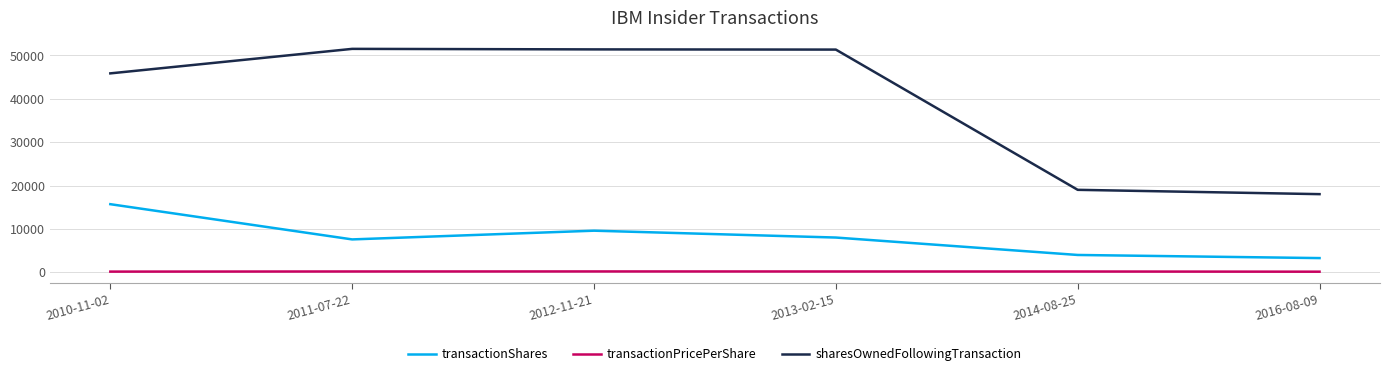

At which label does transactionShares reach its peak?

2010-11-02